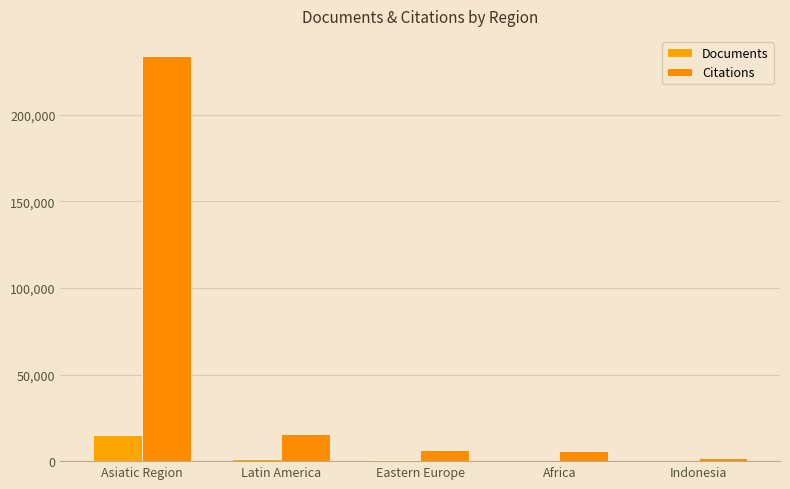

Which series changed the most between Asiatic Region and Latin America?

Citations